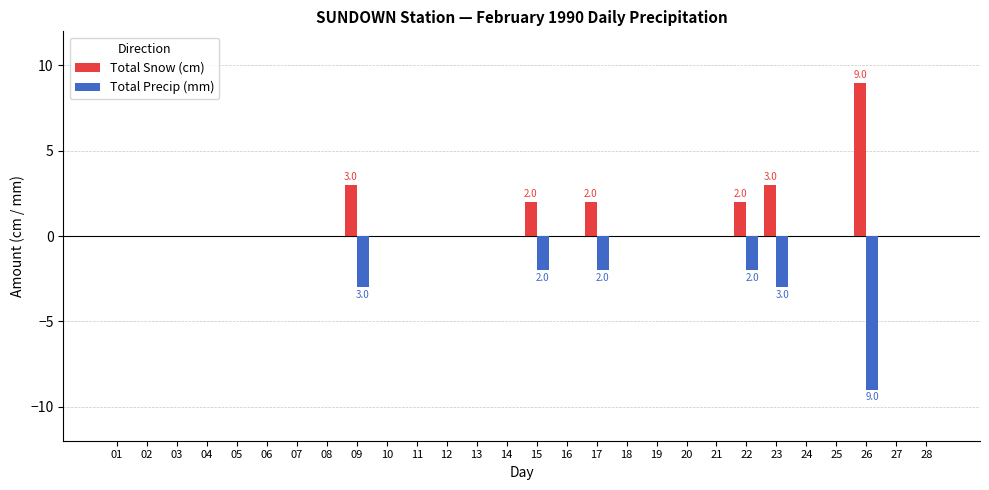

Reading left to right, what are all the values shown in this chart?

Total Snow (cm): 0	0	0	0	0	0	0	0	3	0	0	0	0	0	2	0	2	0	0	0	0	2	3	0	0	9	0	0
Total Precip (mm): 0	0	0	0	0	0	0	0	-3	0	0	0	0	0	-2	0	-2	0	0	0	0	-2	-3	0	0	-9	0	0